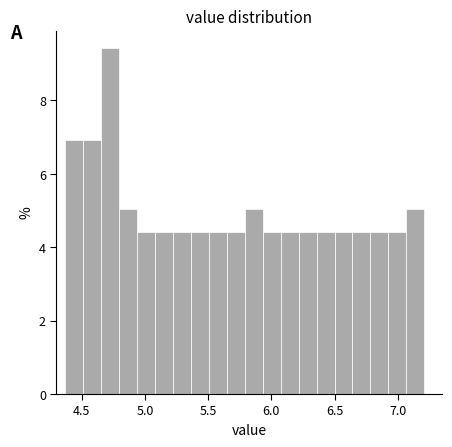

Around what value on the x-axis is the tallest bar? Give the approximate position of its centre, as read against the axis.

4.75